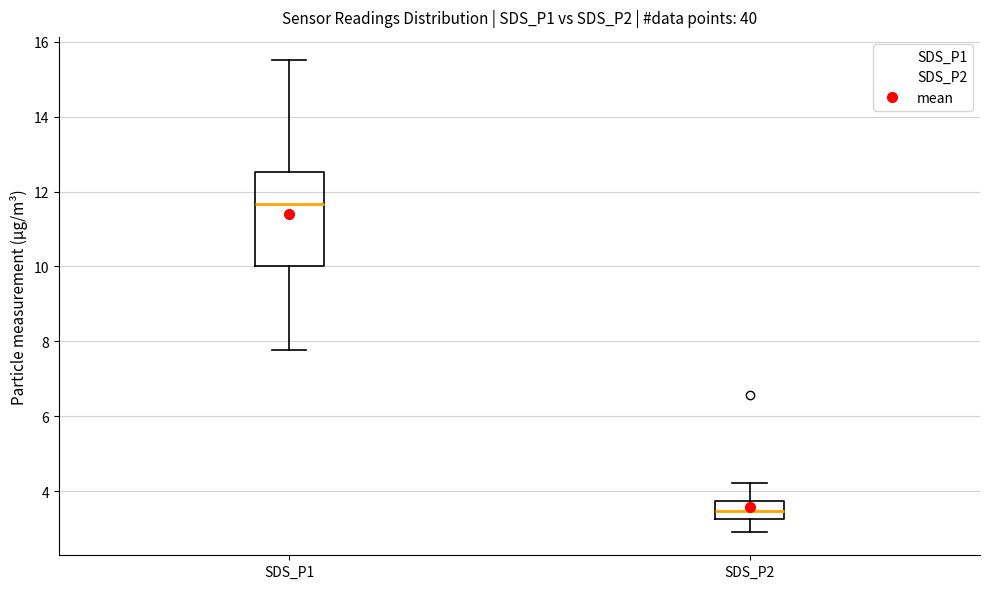

Reading left to right, read every box against the y-axis: the position of its median line, the range the box covers, and the ends of its whiskers. The values are not printed on the chart, so give them approximately, as read against the axis.

SDS_P1: median 11.6, box 10.0 to 12.6, whiskers 7.8 to 15.6
SDS_P2: median 3.4, box 3.2 to 3.8, whiskers 3.0 to 4.2